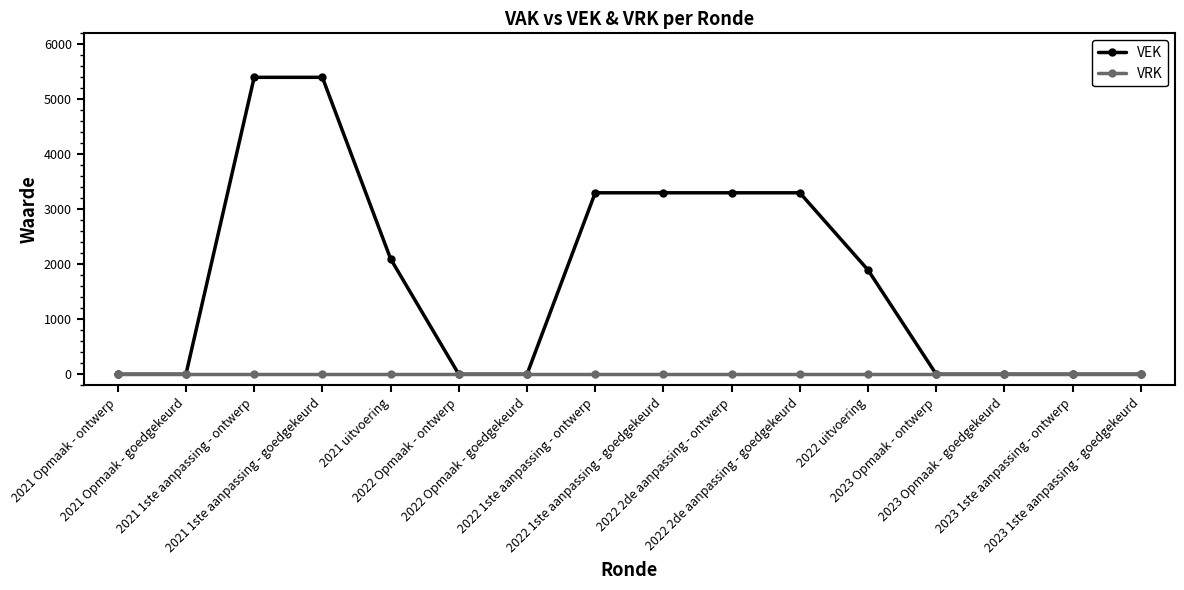

Which series has the widest spread of values?

VEK